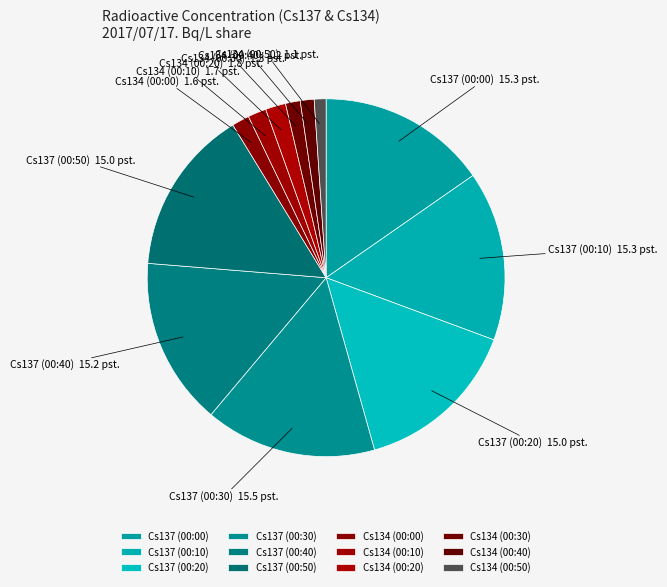

True or false: Cs137 (00:30) accounts for 15% of the total.

True